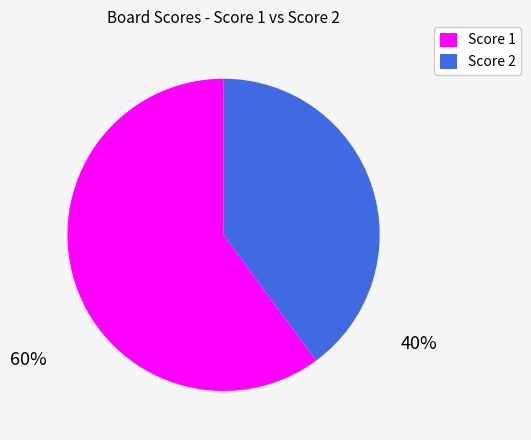

Between Score 1 and Score 2, which is larger?

Score 1